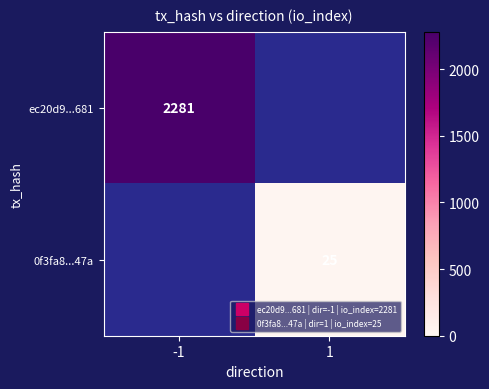

Which category has the highest value across all series?

-1